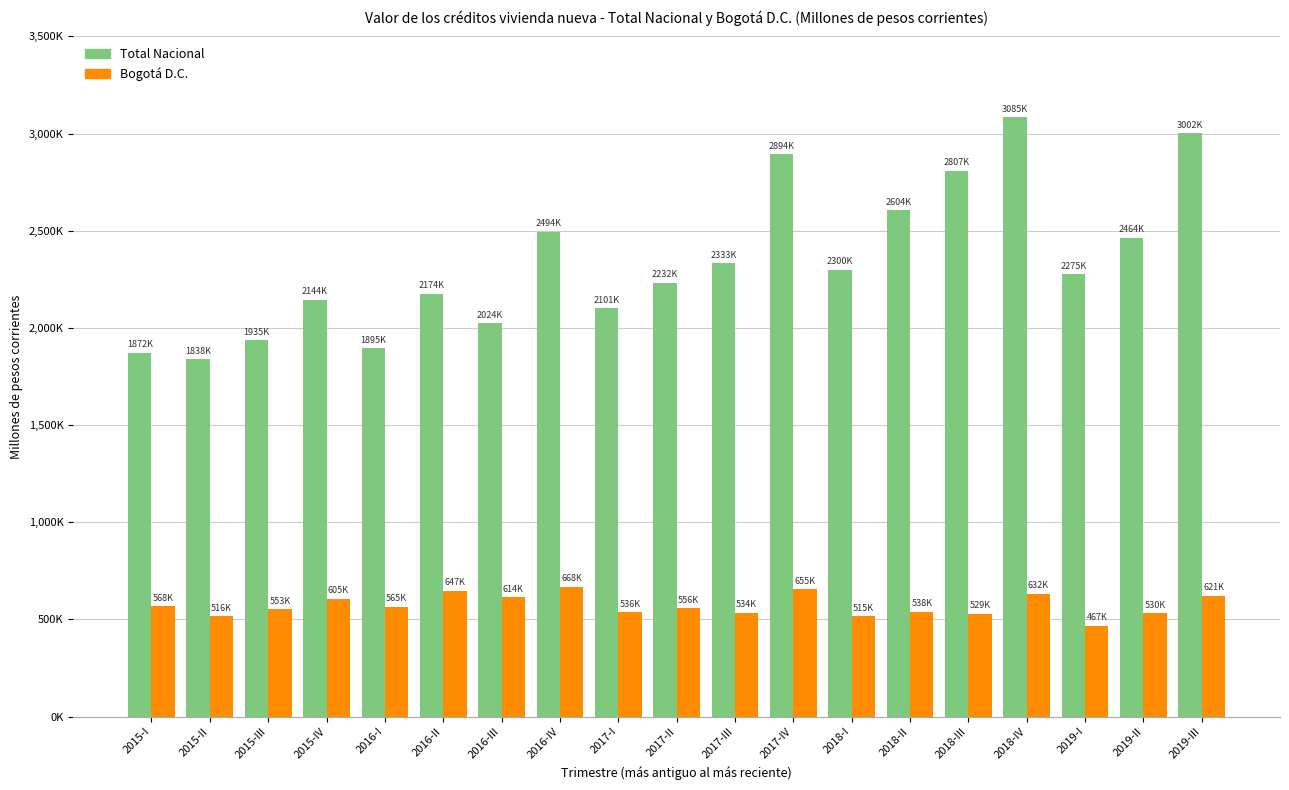

At which label does Total Nacional reach its minimum?

2015-II